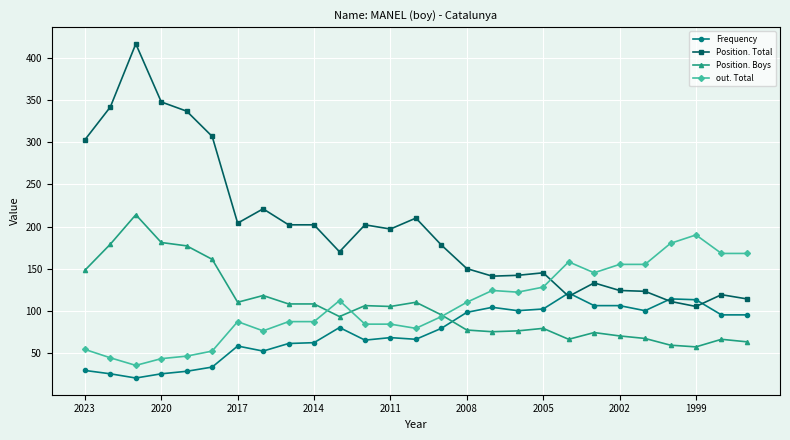

Does the chart have visible grid lines?

Yes